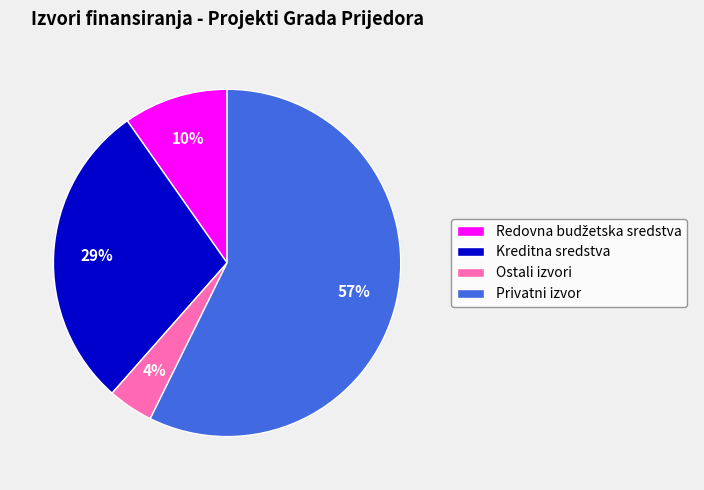

Which has a higher value, Privatni izvor or Kreditna sredstva?

Privatni izvor